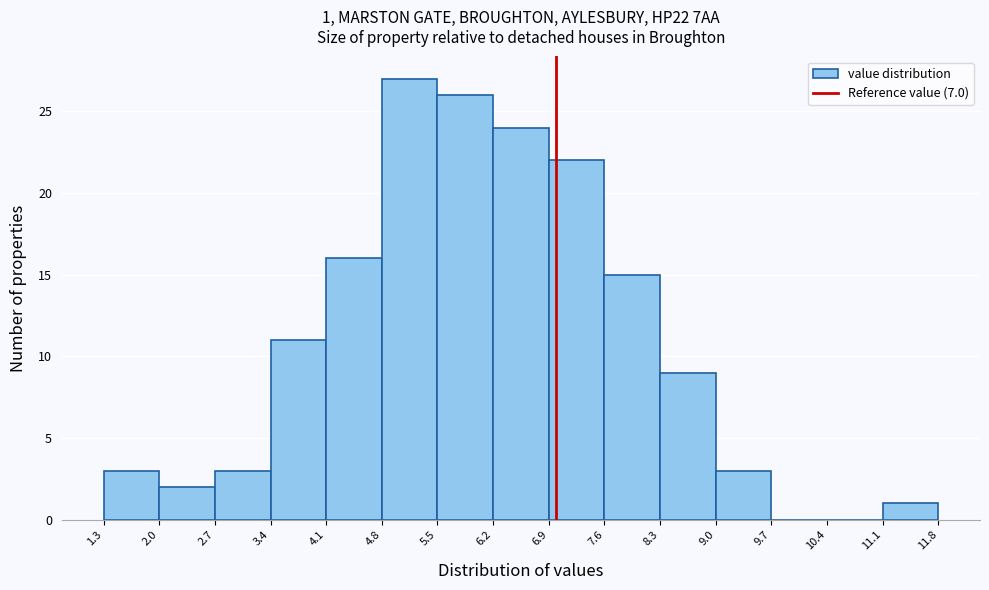

Which range on the x-axis has the tallest bar?

4.8 to 5.5